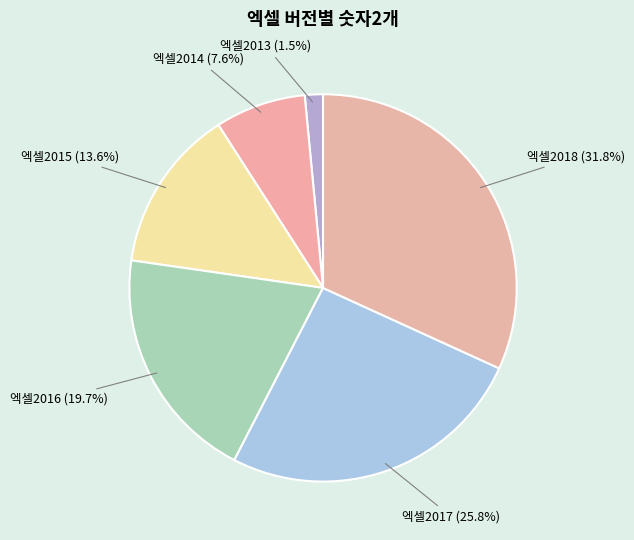

Is it true that 엑셀2015 is 28% of the pie?

False